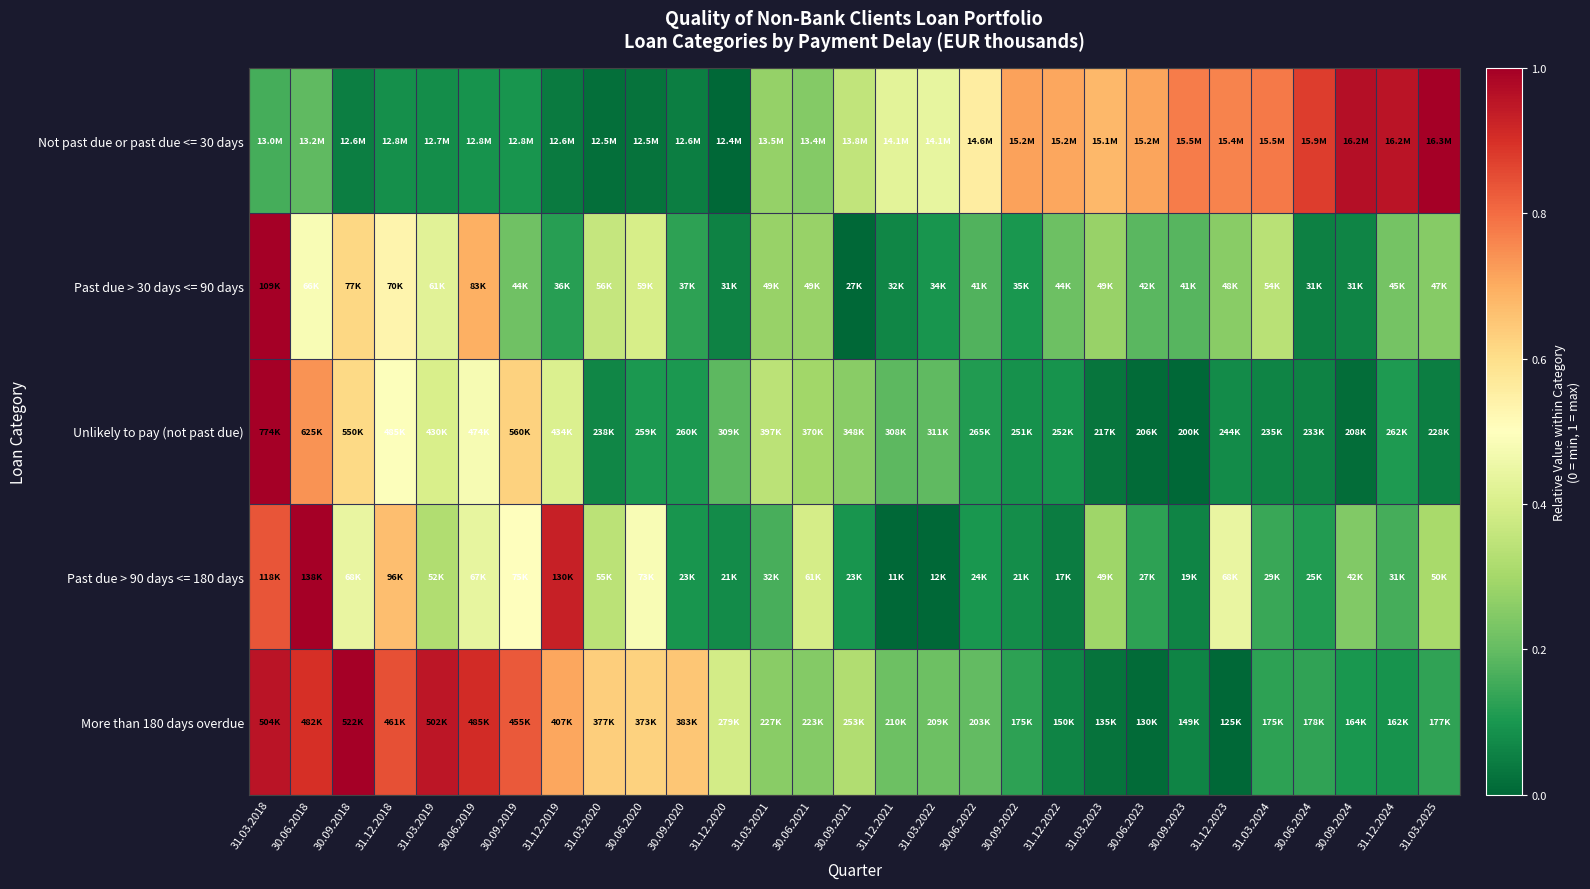

Reading right to left, list all the values displayed in this chart.

Not past due or past due <= 30 days: 31.03.2025=1.0	31.12.2024=1.0	30.09.2024=1.0	30.06.2024=0.9	31.03.2024=0.8	31.12.2023=0.8	30.09.2023=0.8	30.06.2023=0.7	31.03.2023=0.7	31.12.2022=0.7	30.09.2022=0.7	30.06.2022=0.6	31.03.2022=0.4	31.12.2021=0.4	30.09.2021=0.4	30.06.2021=0.2	31.03.2021=0.3	31.12.2020=0.0	30.09.2020=0.0	30.06.2020=0.0	31.03.2020=0.0	31.12.2019=0.0	30.09.2019=0.1	30.06.2019=0.1	31.03.2019=0.1	31.12.2018=0.1	30.09.2018=0.0	30.06.2018=0.2	31.03.2018=0.2
Past due > 30 days <= 90 days: 31.03.2025=0.3	31.12.2024=0.2	30.09.2024=0.1	30.06.2024=0.1	31.03.2024=0.3	31.12.2023=0.3	30.09.2023=0.2	30.06.2023=0.2	31.03.2023=0.3	31.12.2022=0.2	30.09.2022=0.1	30.06.2022=0.2	31.03.2022=0.1	31.12.2021=0.1	30.09.2021=0.0	30.06.2021=0.3	31.03.2021=0.3	31.12.2020=0.1	30.09.2020=0.1	30.06.2020=0.4	31.03.2020=0.4	31.12.2019=0.1	30.09.2019=0.2	30.06.2019=0.7	31.03.2019=0.4	31.12.2018=0.5	30.09.2018=0.6	30.06.2018=0.5	31.03.2018=1.0
Unlikely to pay (not past due): 31.03.2025=0.0	31.12.2024=0.1	30.09.2024=0.0	30.06.2024=0.1	31.03.2024=0.1	31.12.2023=0.1	30.09.2023=0.0	30.06.2023=0.0	31.03.2023=0.0	31.12.2022=0.1	30.09.2022=0.1	30.06.2022=0.1	31.03.2022=0.2	31.12.2021=0.2	30.09.2021=0.3	30.06.2021=0.3	31.03.2021=0.3	31.12.2020=0.2	30.09.2020=0.1	30.06.2020=0.1	31.03.2020=0.1	31.12.2019=0.4	30.09.2019=0.6	30.06.2019=0.5	31.03.2019=0.4	31.12.2018=0.5	30.09.2018=0.6	30.06.2018=0.7	31.03.2018=1.0
Past due > 90 days <= 180 days: 31.03.2025=0.3	31.12.2024=0.2	30.09.2024=0.2	30.06.2024=0.1	31.03.2024=0.1	31.12.2023=0.4	30.09.2023=0.1	30.06.2023=0.1	31.03.2023=0.3	31.12.2022=0.0	30.09.2022=0.1	30.06.2022=0.1	31.03.2022=0.0	31.12.2021=0.0	30.09.2021=0.1	30.06.2021=0.4	31.03.2021=0.2	31.12.2020=0.1	30.09.2020=0.1	30.06.2020=0.5	31.03.2020=0.3	31.12.2019=0.9	30.09.2019=0.5	30.06.2019=0.4	31.03.2019=0.3	31.12.2018=0.7	30.09.2018=0.4	30.06.2018=1.0	31.03.2018=0.8
More than 180 days overdue: 31.03.2025=0.1	31.12.2024=0.1	30.09.2024=0.1	30.06.2024=0.1	31.03.2024=0.1	31.12.2023=0.0	30.09.2023=0.1	30.06.2023=0.0	31.03.2023=0.0	31.12.2022=0.1	30.09.2022=0.1	30.06.2022=0.2	31.03.2022=0.2	31.12.2021=0.2	30.09.2021=0.3	30.06.2021=0.2	31.03.2021=0.3	31.12.2020=0.4	30.09.2020=0.7	30.06.2020=0.6	31.03.2020=0.6	31.12.2019=0.7	30.09.2019=0.8	30.06.2019=0.9	31.03.2019=1.0	31.12.2018=0.8	30.09.2018=1.0	30.06.2018=0.9	31.03.2018=1.0